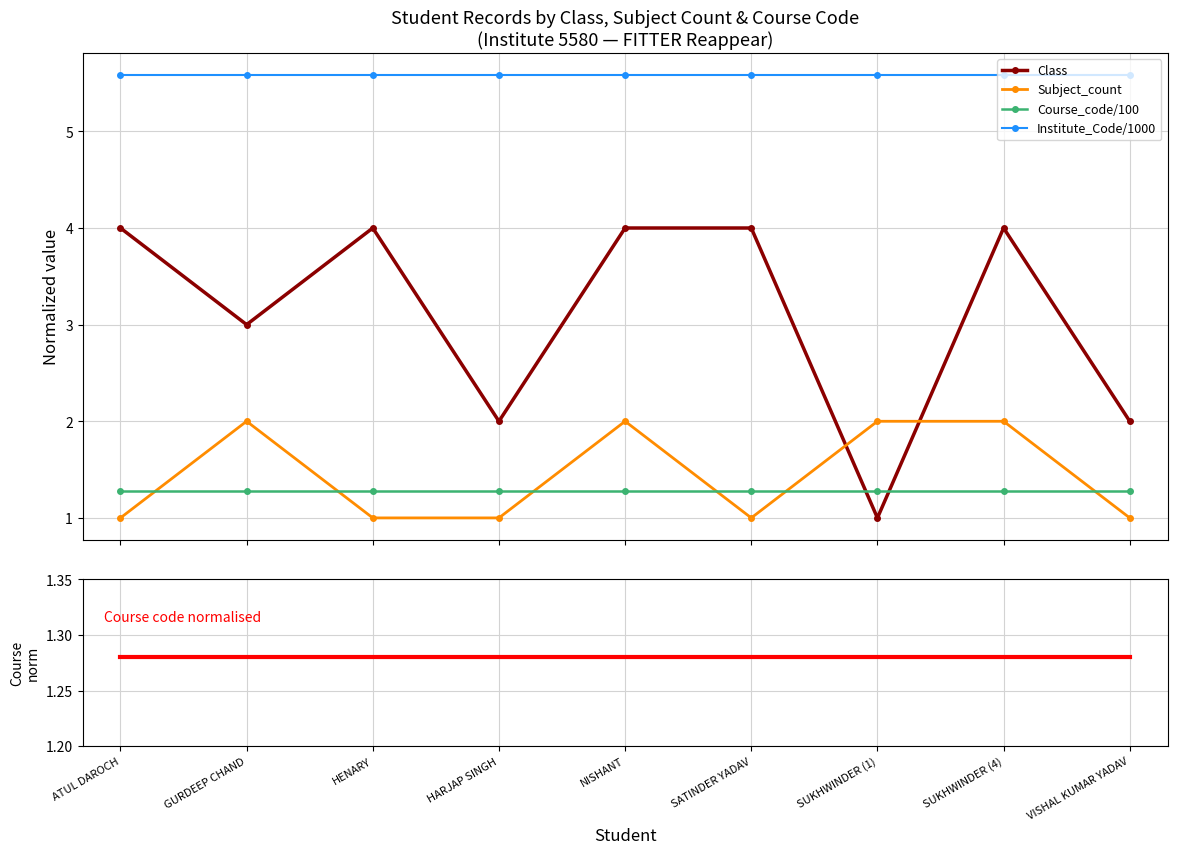

How many lines are shown in the chart?

5